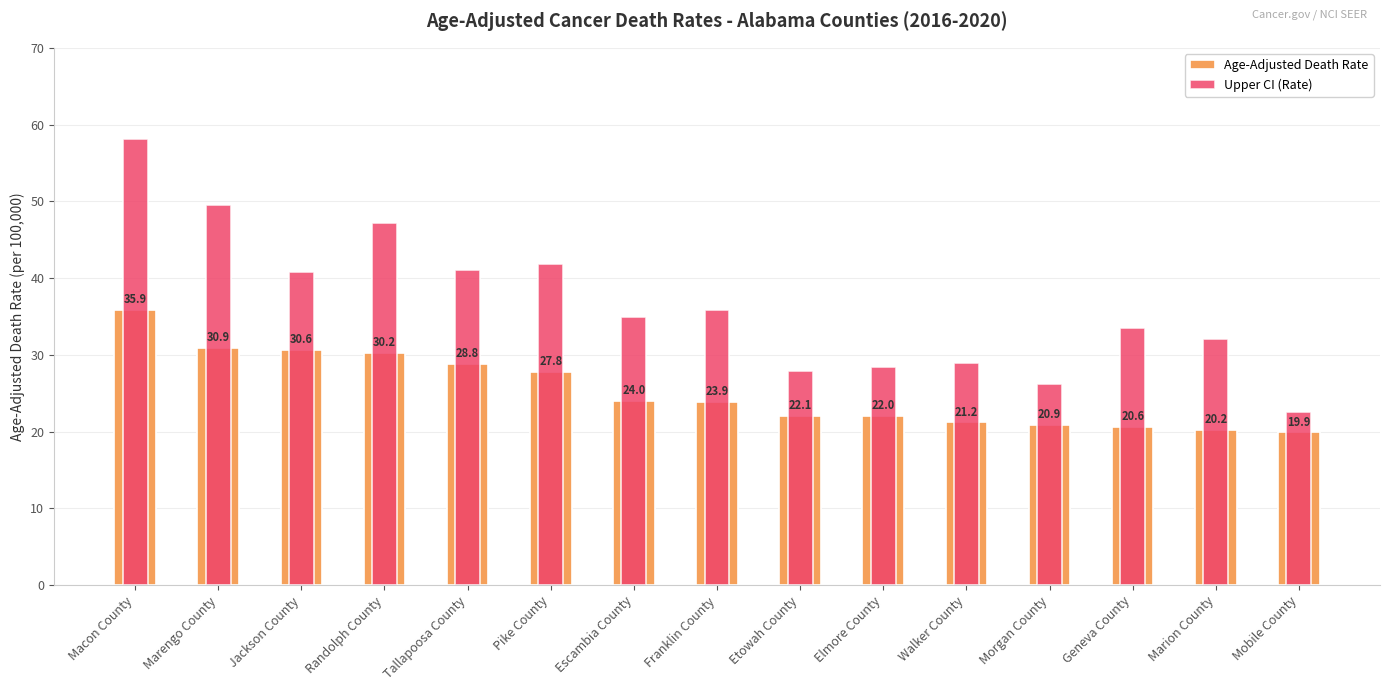

Reading left to right, what are all the values shown in this chart?

Age-Adjusted Death Rate: Macon County=35.9	Marengo County=30.9	Jackson County=30.6	Randolph County=30.2	Tallapoosa County=28.8	Pike County=27.8	Escambia County=24.0	Franklin County=23.9	Etowah County=22.1	Elmore County=22.0	Walker County=21.2	Morgan County=20.9	Geneva County=20.6	Marion County=20.2	Mobile County=19.9
Upper CI (Rate): Macon County=58.1	Marengo County=49.5	Jackson County=40.8	Randolph County=47.2	Tallapoosa County=41.0	Pike County=41.9	Escambia County=34.9	Franklin County=35.9	Etowah County=27.9	Elmore County=28.4	Walker County=28.9	Morgan County=26.2	Geneva County=33.5	Marion County=32.1	Mobile County=22.6